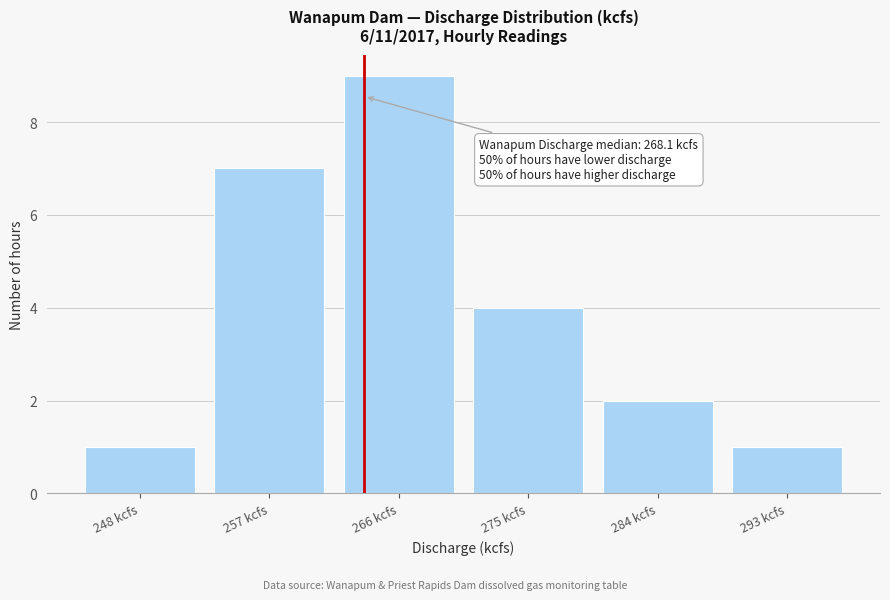

Reading left to right, list all the values displayed in this chart.

248 kcfs=1	257 kcfs=7	266 kcfs=9	275 kcfs=4	284 kcfs=2	293 kcfs=1